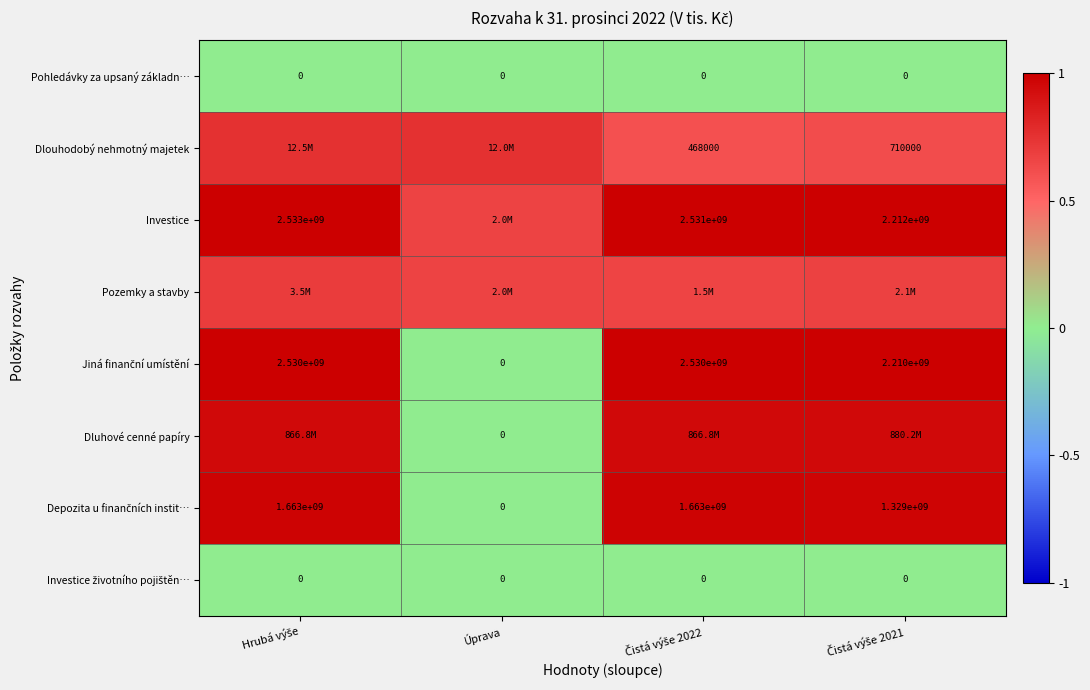

Rank the series at Čistá výše 2022 from highest to lowest value.

Investice, Jiná finanční umístění, Depozita u finančních instit…, Dluhové cenné papíry, Pozemky a stavby, Dlouhodobý nehmotný majetek, Pohledávky za upsaný základn…, Investice životního pojištěn…